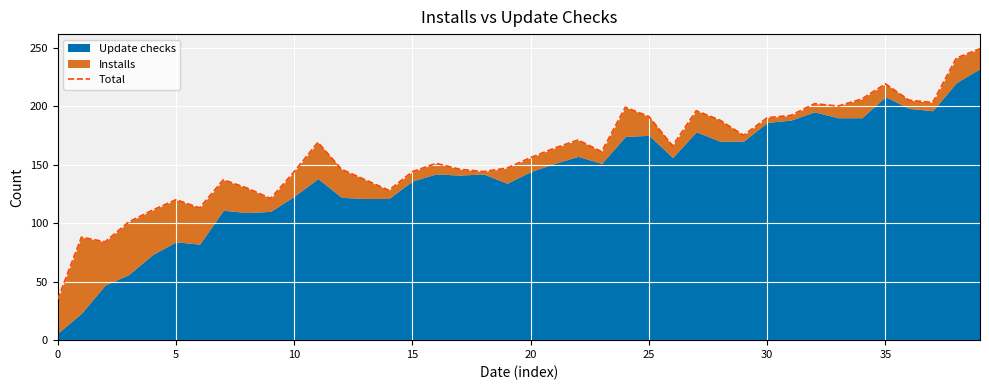

Where is the data nearest to the value 142?

10